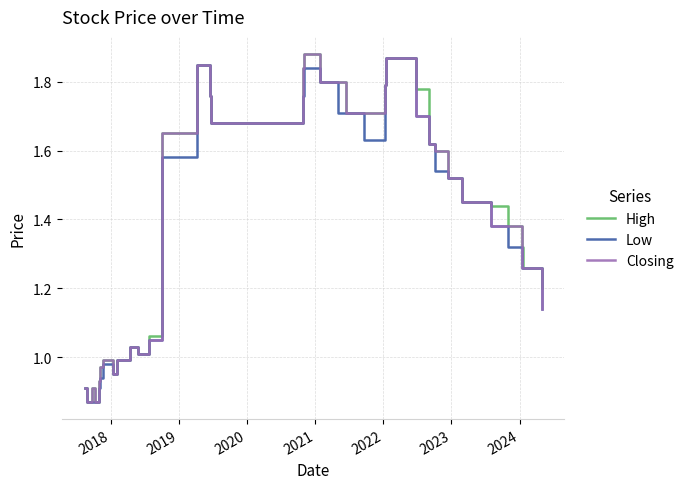

What is the difference between the maximum and minimum values in the Closing series?

1.0